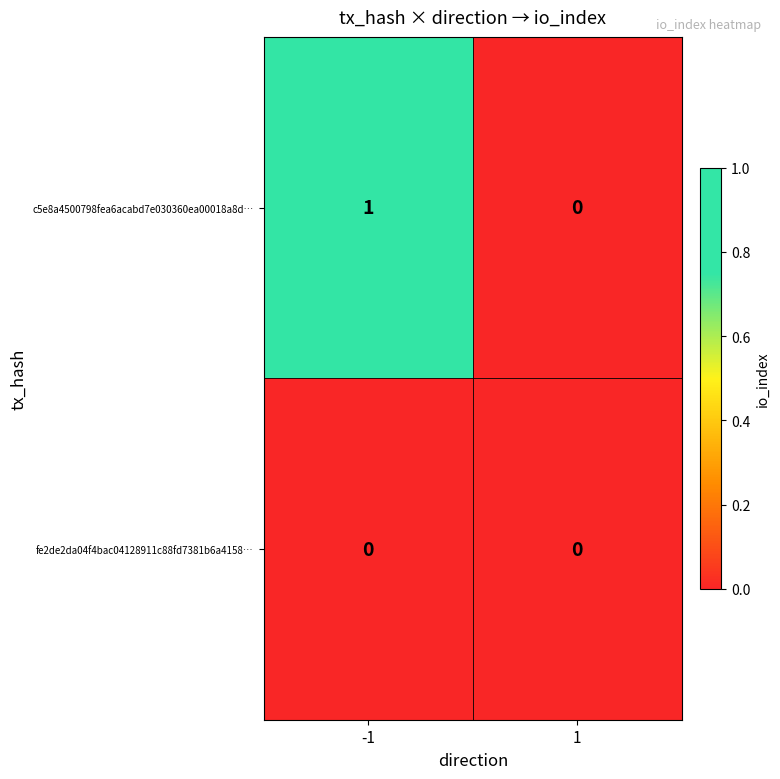

Reading right to left, transcribe all the data shown in this chart.

c5e8a4500798fea6acabd7e030360ea00018a8d…: 1=0	-1=1
fe2de2da04f4bac04128911c88fd7381b6a4158…: 1=0	-1=0